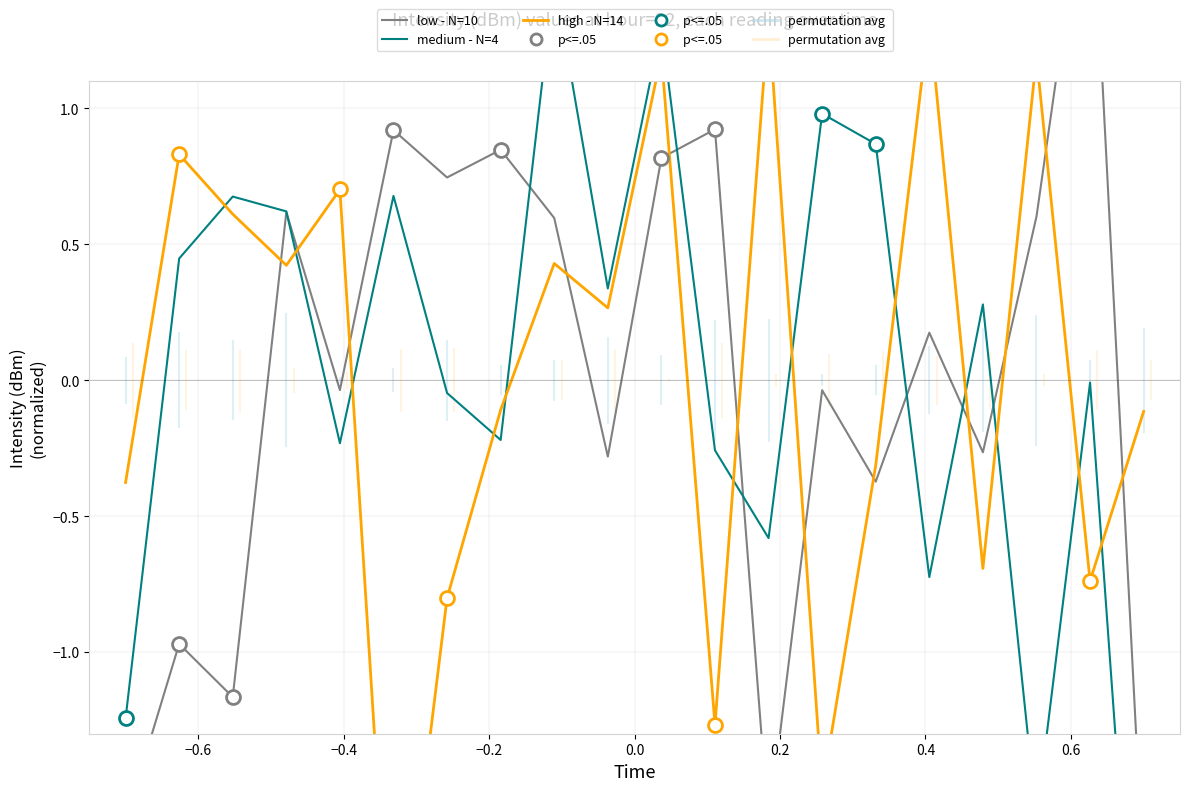

What are all the series names shown in the legend?

low - N=10, medium - N=4, high - N=14